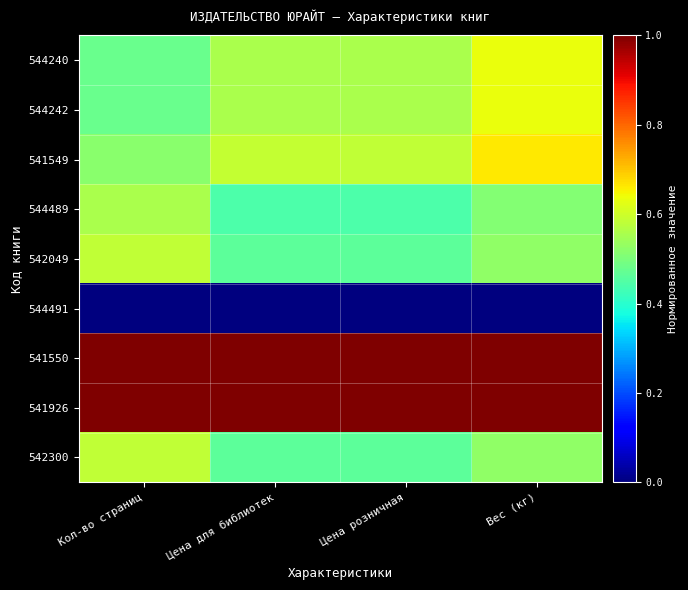

Which series changed the most between Кол-во страниц and Цена для библиотек?

542049